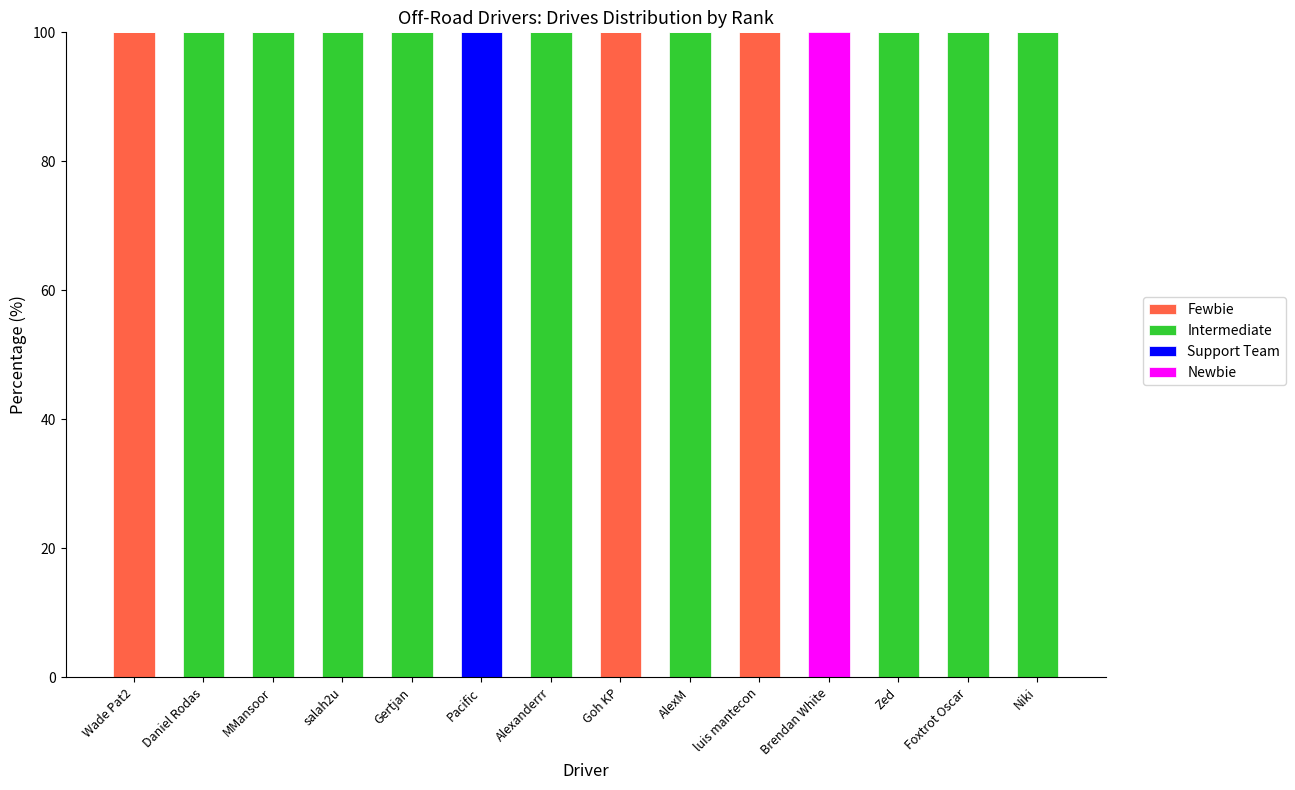

How many categories are shown in the chart?

14